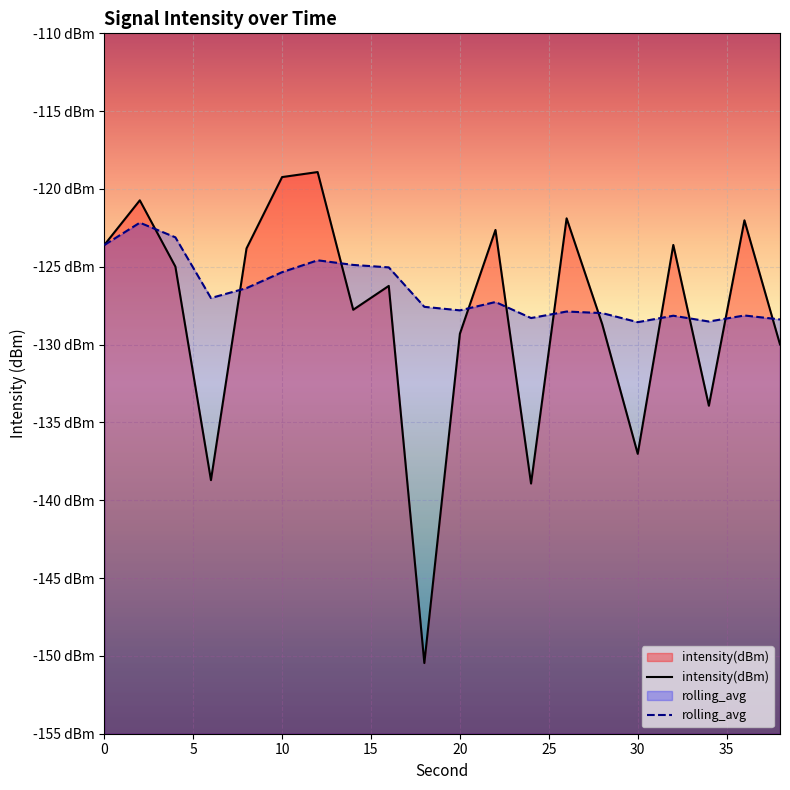

Which series has the largest total across all categories?

rolling_avg